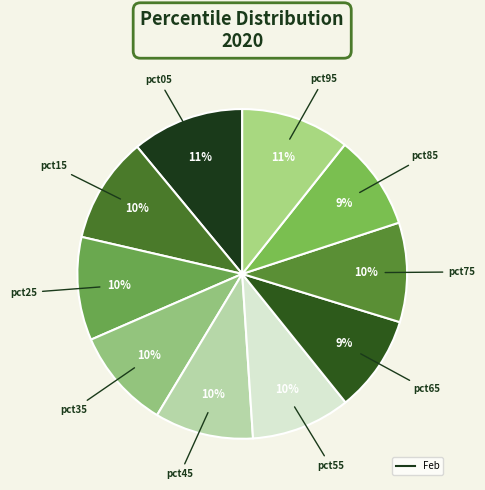

Rank the categories by value from highest to lowest.

pct05, pct95, pct15, pct25, pct35, pct75, pct55, pct45, pct65, pct85